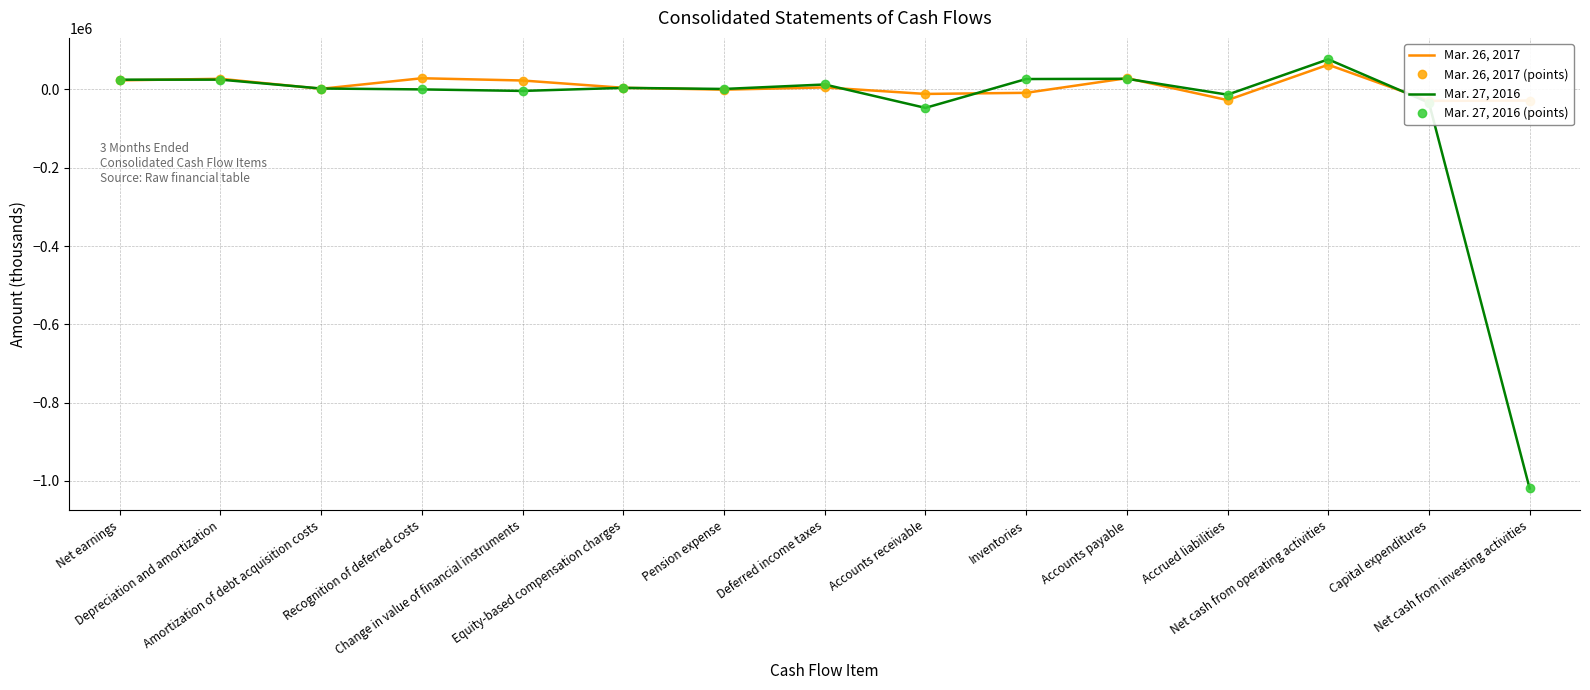

Rank the categories by Mar. 27, 2016 (points) value from highest to lowest.

Net cash from operating activities, Accounts payable, Inventories, Depreciation and amortization, Net earnings, Deferred income taxes, Equity-based compensation charges, Amortization of debt acquisition costs, Pension expense, Recognition of deferred costs, Change in value of financial instruments, Accrued liabilities, Capital expenditures, Accounts receivable, Net cash from investing activities